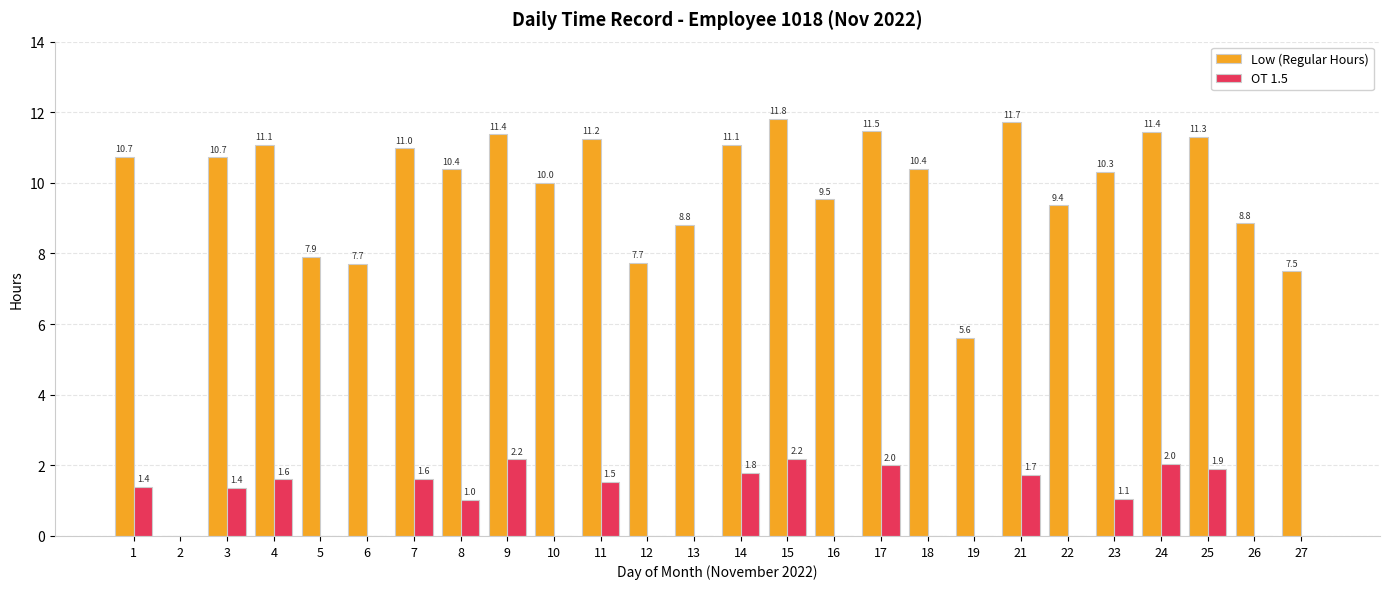

Which category has the highest value in the OT 1.5 series?

15